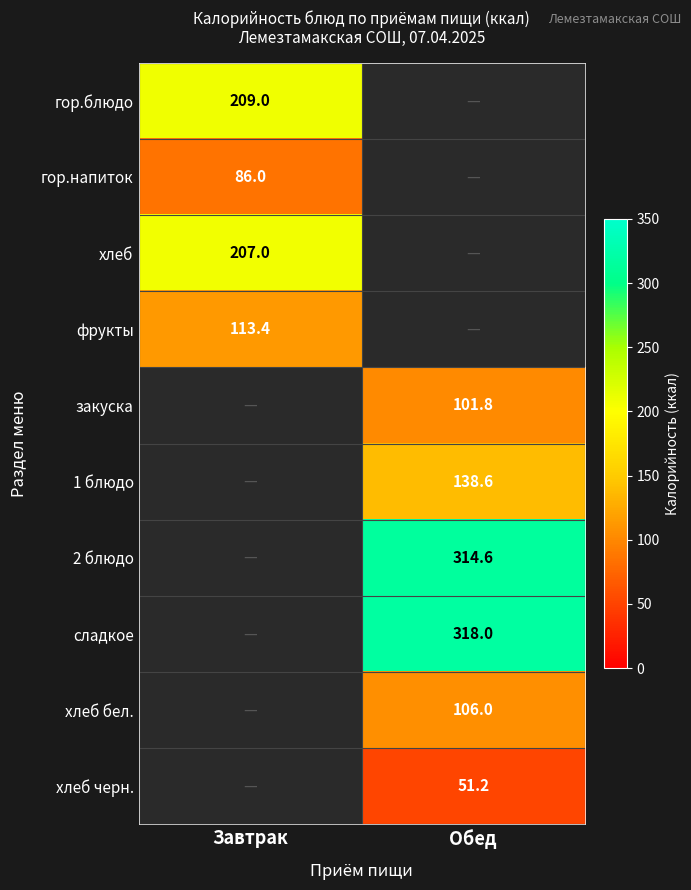

The value of сладкое at Обед is 318.0. True or false?

True